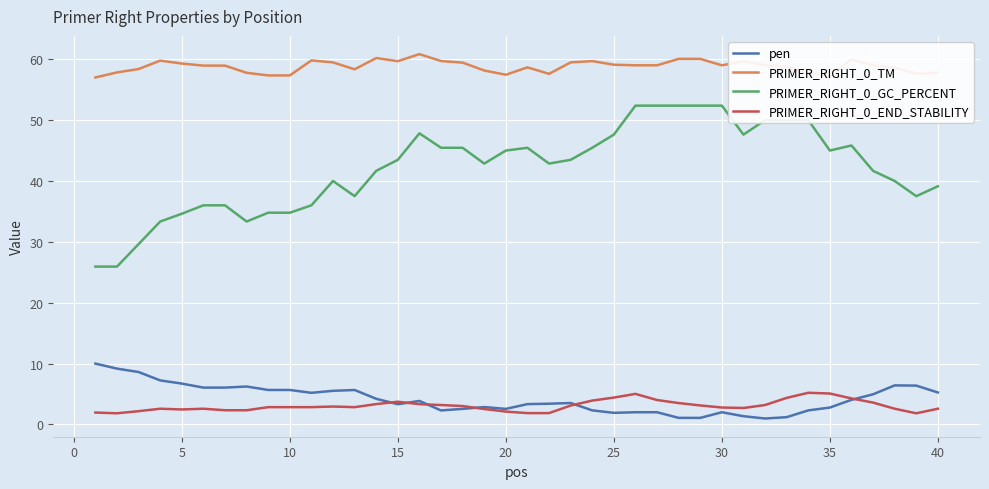

Which series has the widest spread of values?

PRIMER_RIGHT_0_GC_PERCENT